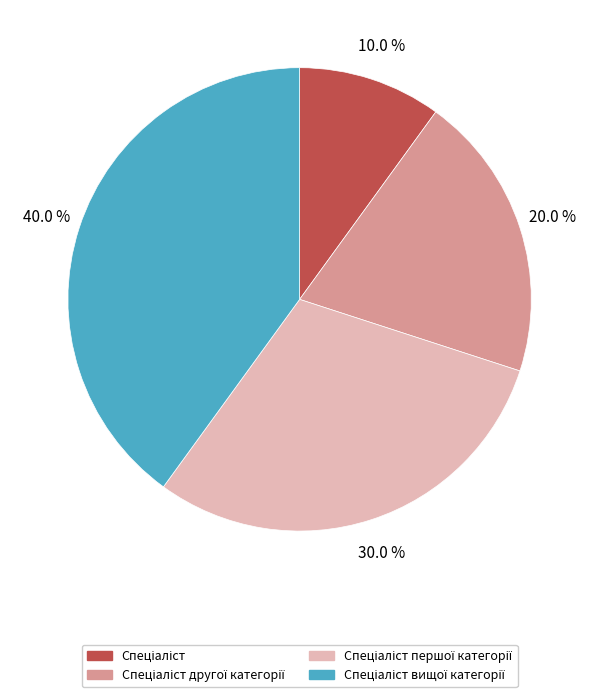

Is there any slice that represents more than half of the pie?

No